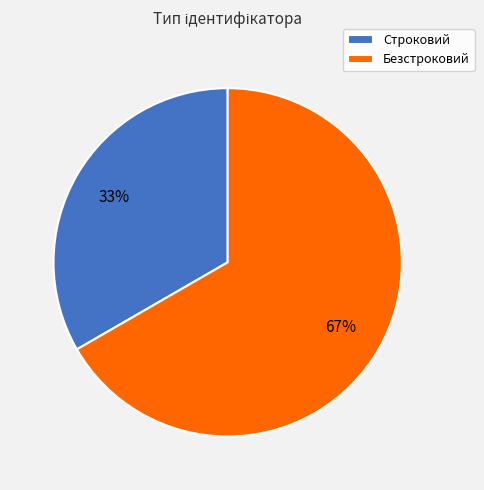

How many segments does this pie chart have?

2